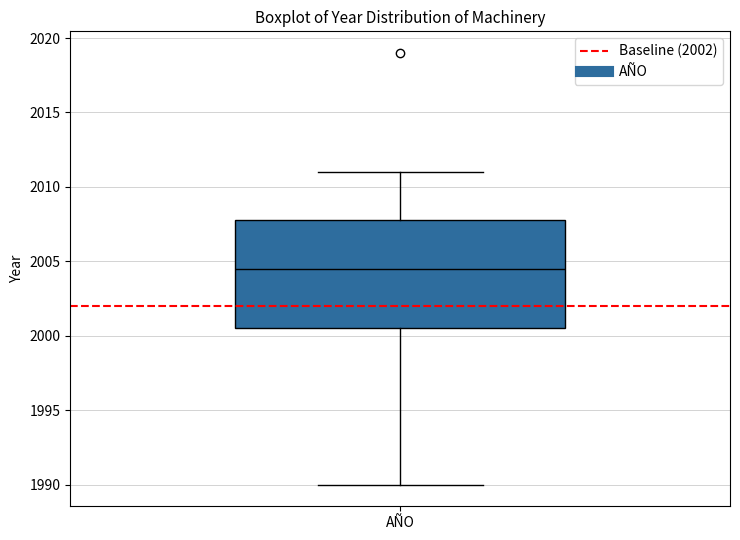

Where does the upper whisker of the box for AÑO end on the y-axis? The values are not printed on the chart, so give them approximately, as read against the axis.

2011.0